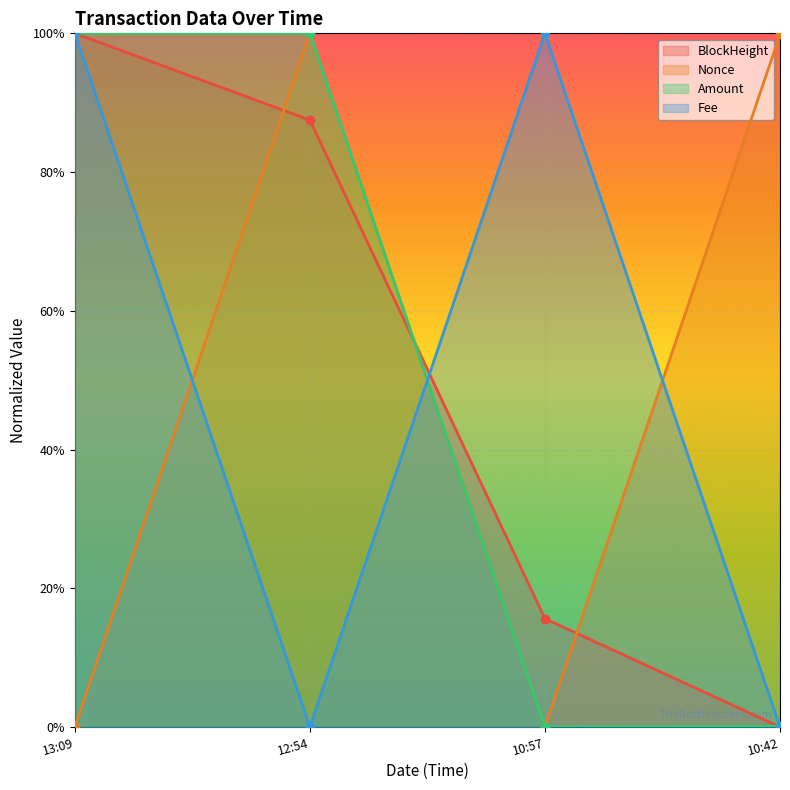

What is the difference between the BlockHeight values at 10:42 and 10:57?

0.2